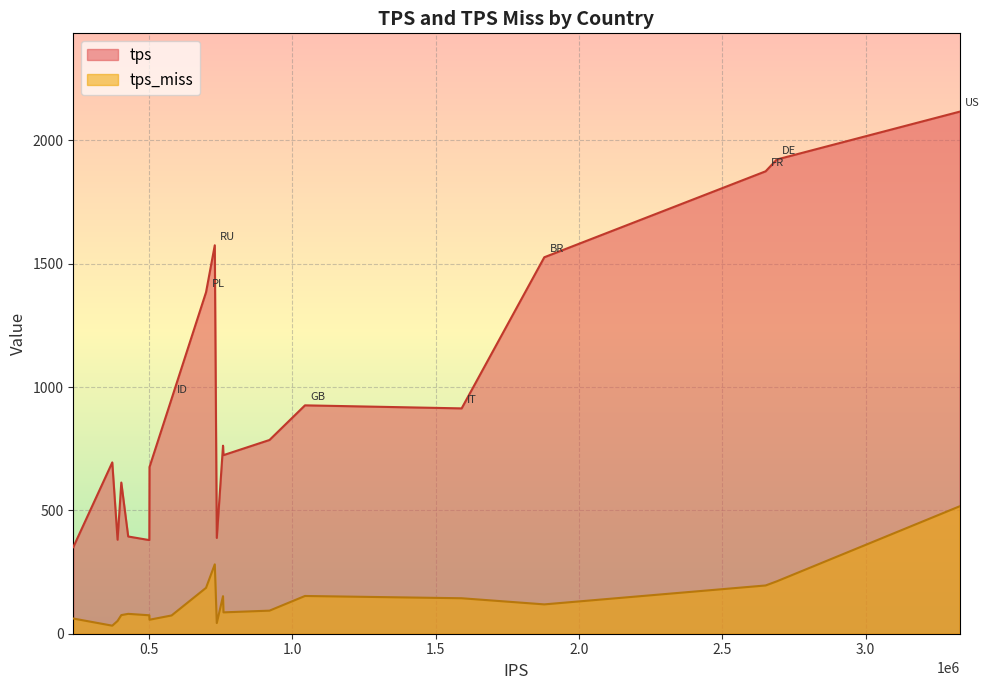

True or false: tps and tps_miss cross at least once.

False